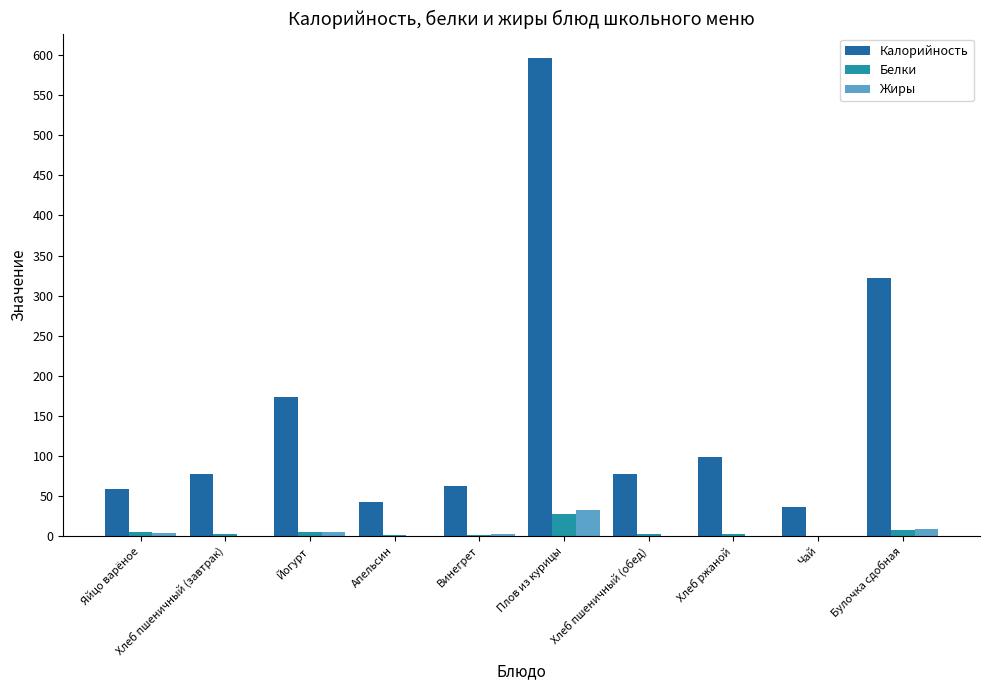

Which category has the highest value across all series?

Плов из курицы